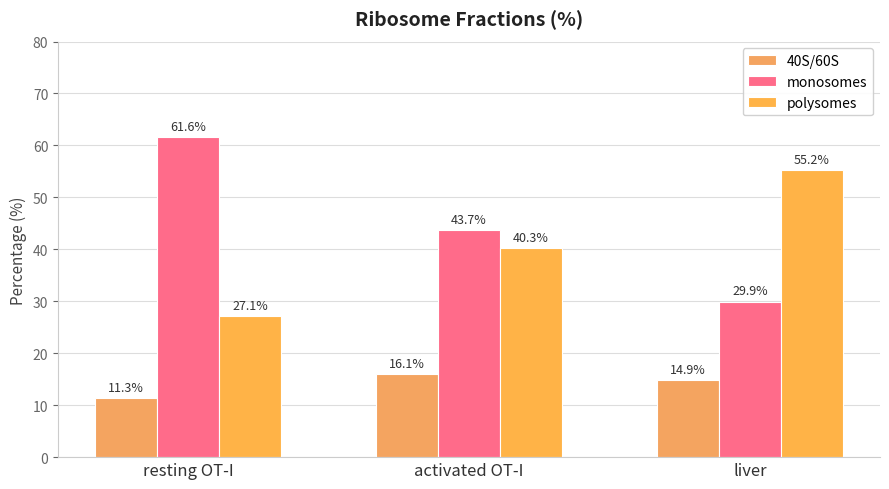

How many bars are there in total?

9